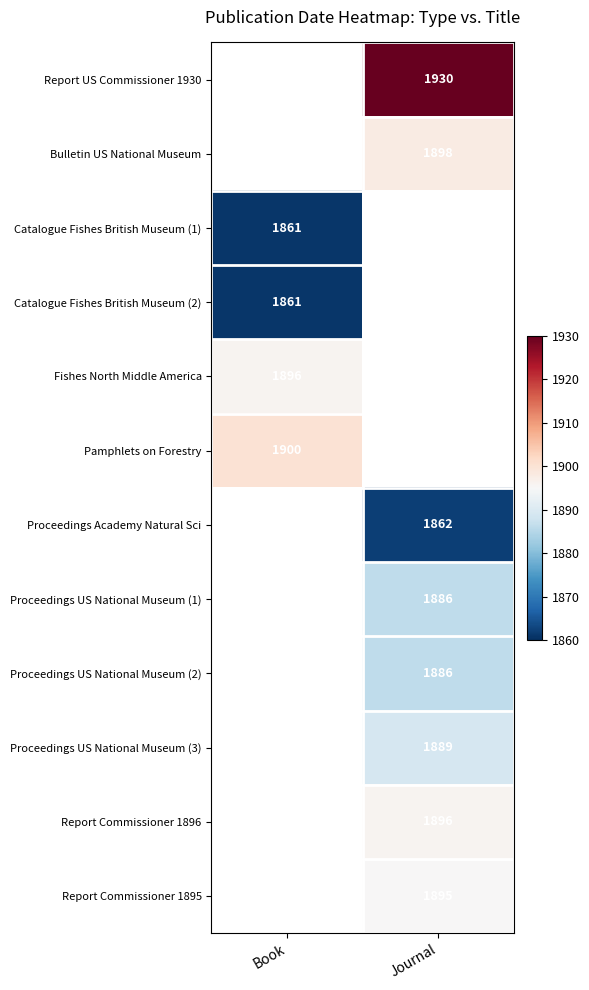

The Bulletin US National Museum series shows 1898 at Journal. True or false?

True